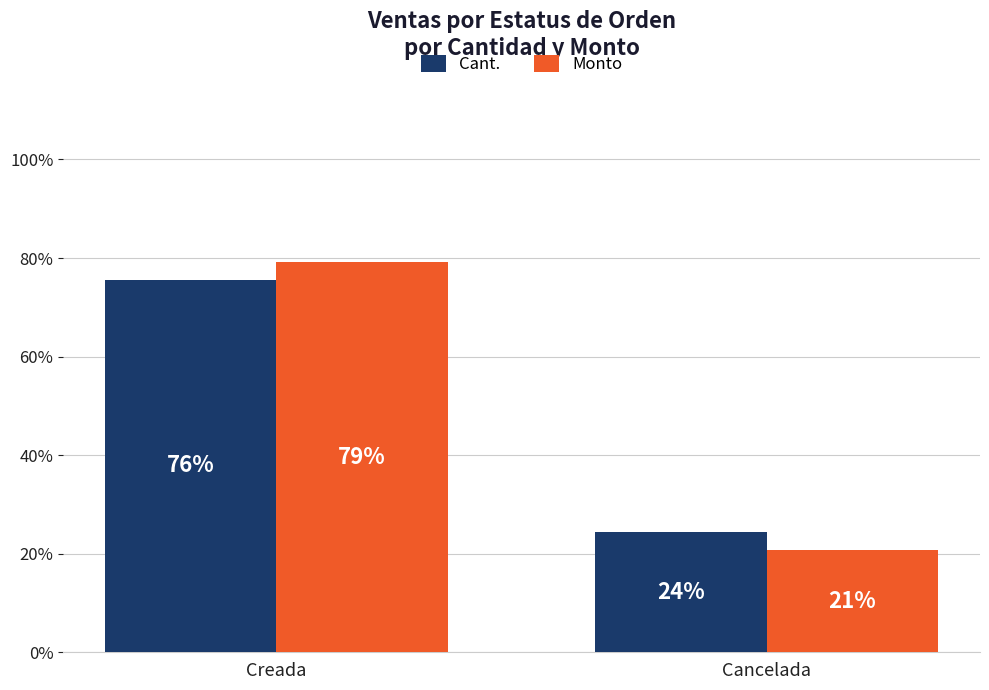

Which series changed the most between Creada and Cancelada?

Monto